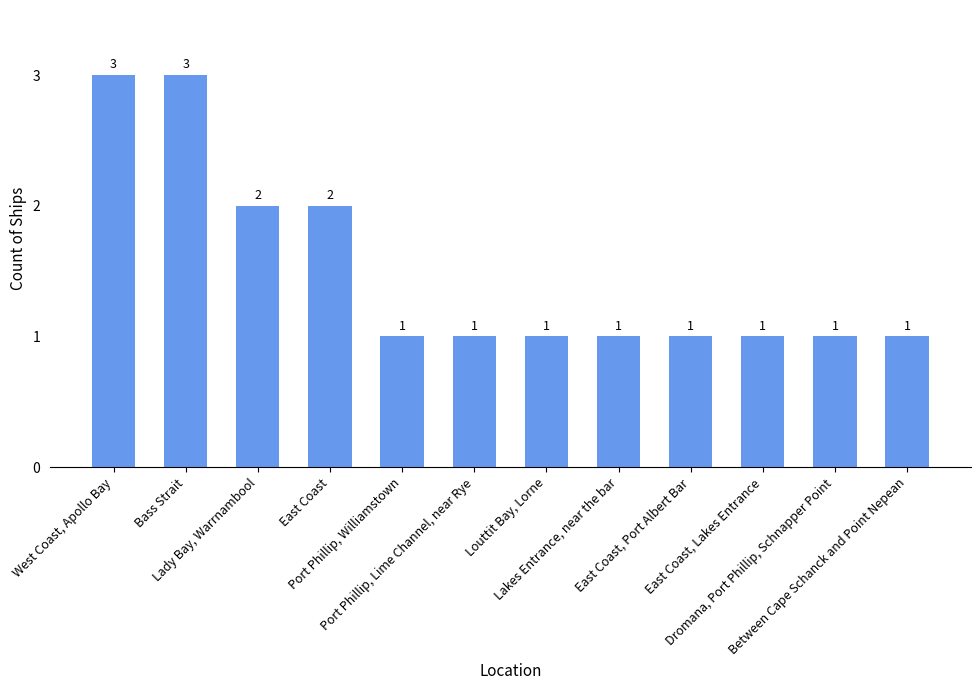

Reading left to right, list all the values displayed in this chart.

West Coast, Apollo Bay=3	Bass Strait=3	Lady Bay, Warrnambool=2	East Coast=2	Port Phillip, Williamstown=1	Port Phillip, Lime Channel, near Rye=1	Louttit Bay, Lorne=1	Lakes Entrance, near the bar=1	East Coast, Port Albert Bar=1	East Coast, Lakes Entrance=1	Dromana, Port Phillip, Schnapper Point=1	Between Cape Schanck and Point Nepean=1